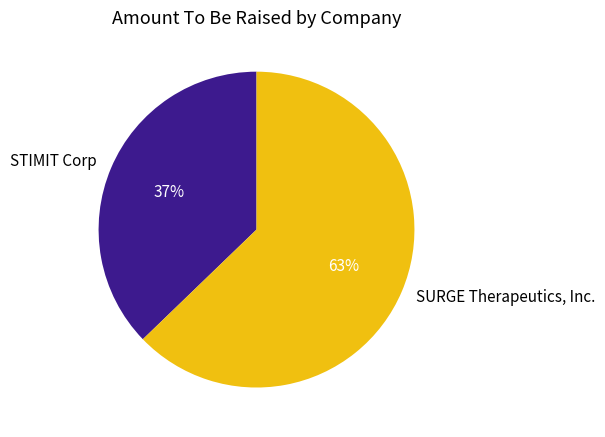

Which category accounts for the majority?

SURGE Therapeutics, Inc.